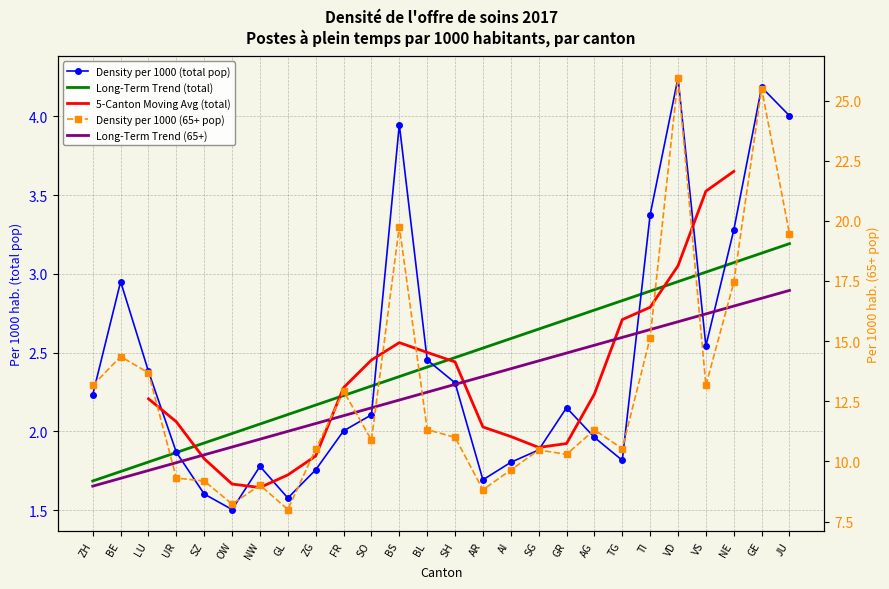

How many values in the Density per 1000 (65+ pop) series exceed 11?

13